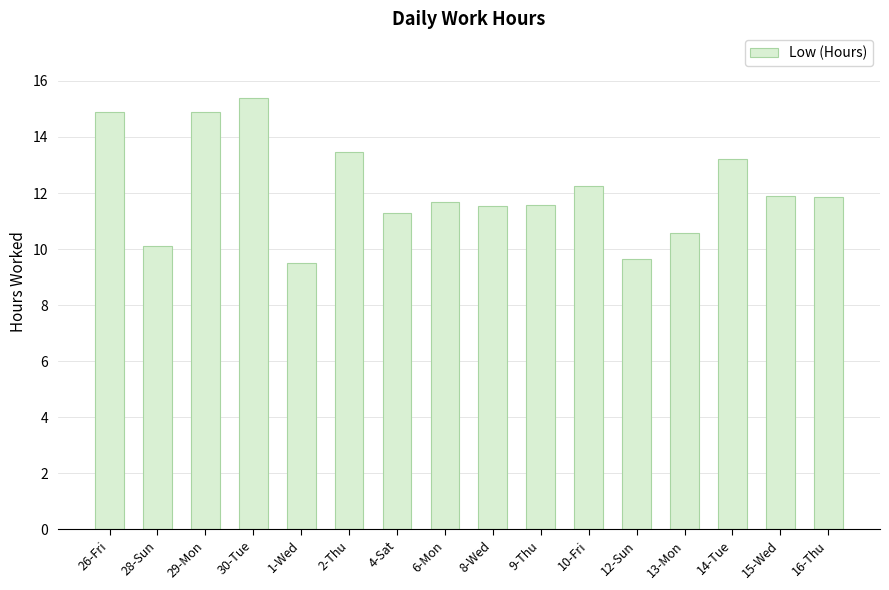

What value does the data have at 2-Thu?

13.5